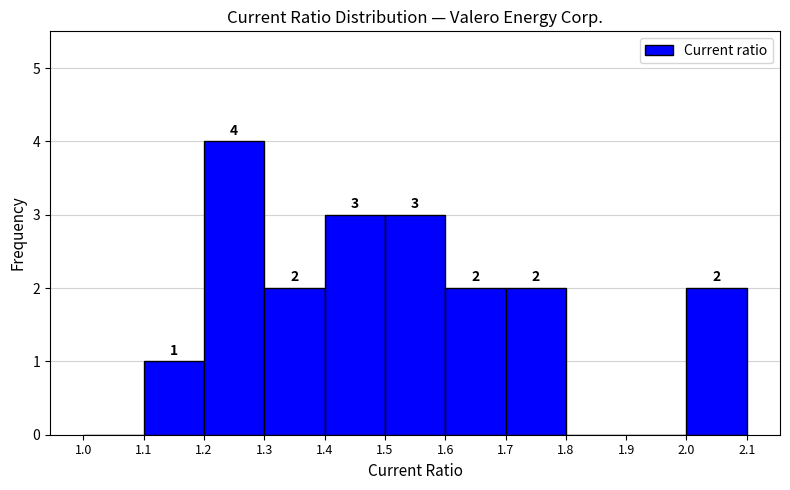

Over which range of the x-axis is the bar tallest?

1.2 to 1.3